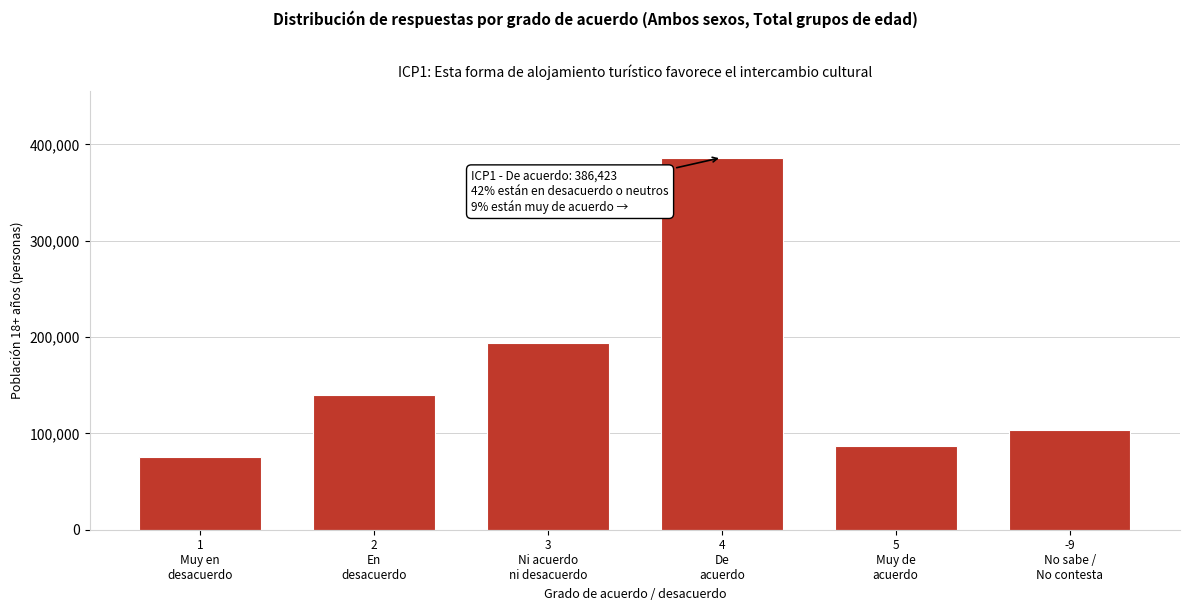

Reading right to left, transcribe all the data shown in this chart.

103582	86796	386423	193435	140069	75952